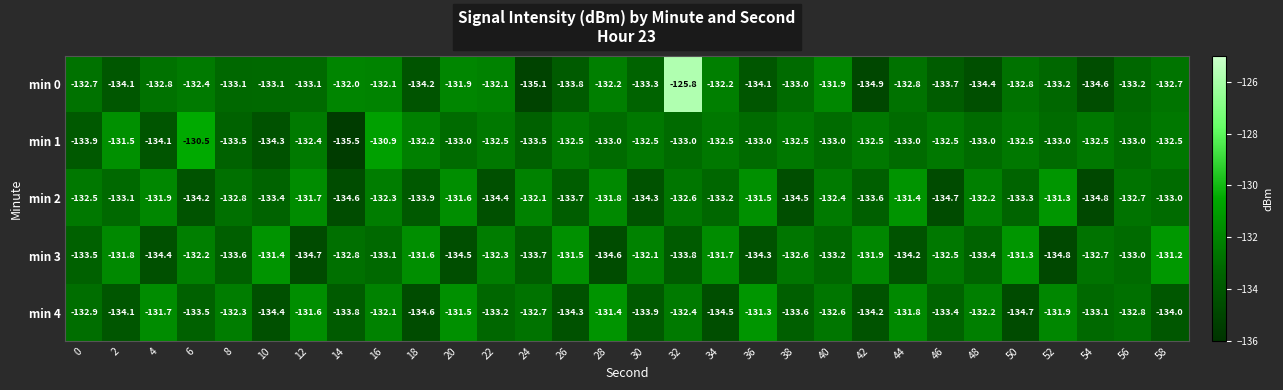

The value of min 1 at 38 is -78.6. True or false?

False